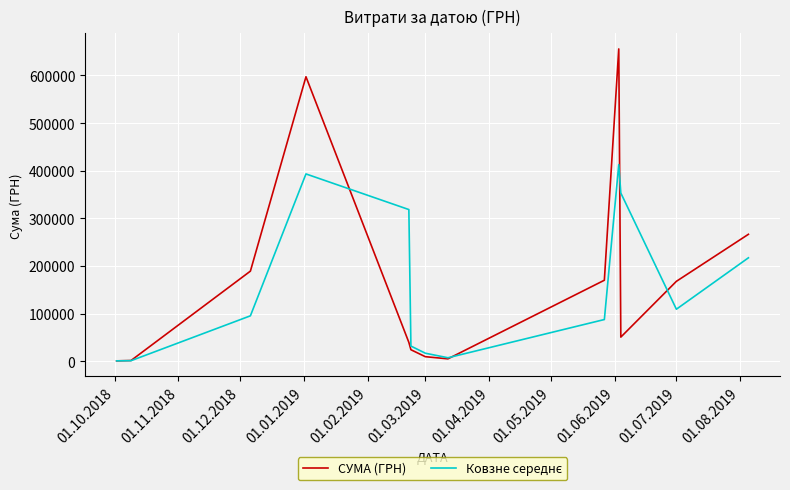

Which series has the largest range (max minus min)?

СУМА (ГРН)